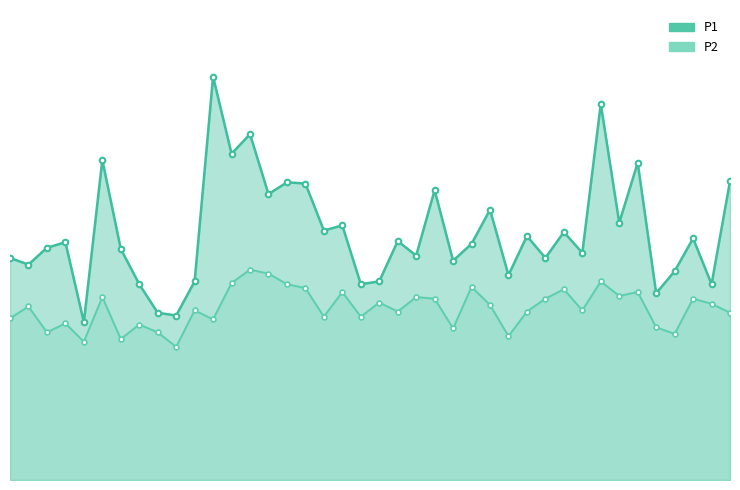

The value of P1 at 19 is 5.0. True or false?

True